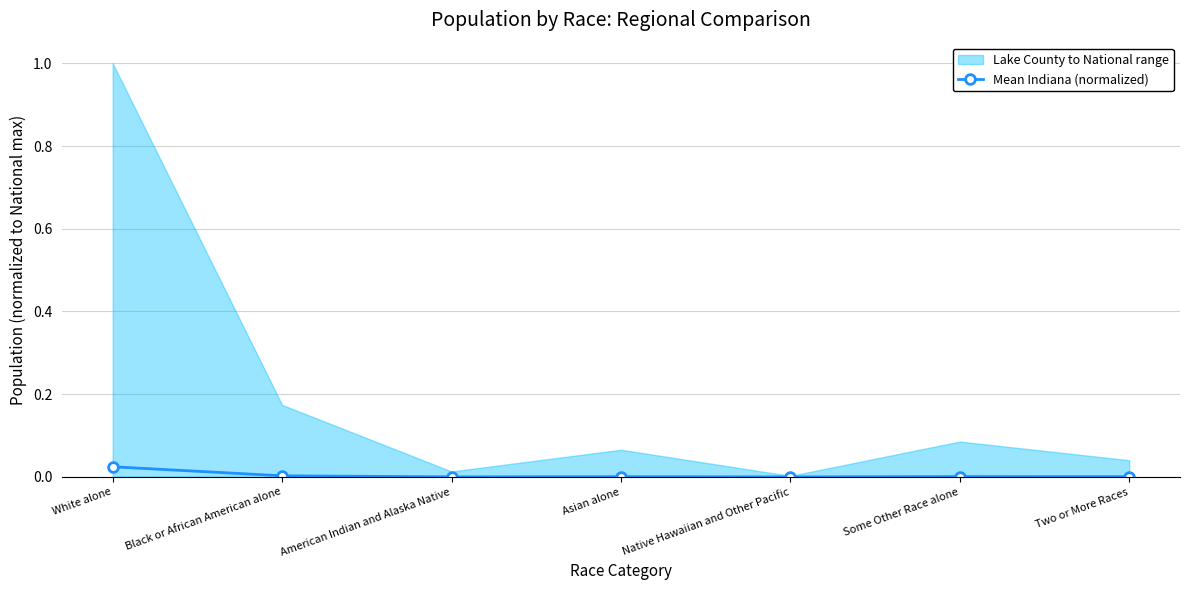

What is the label of the 1st point from the right?

Two or More Races